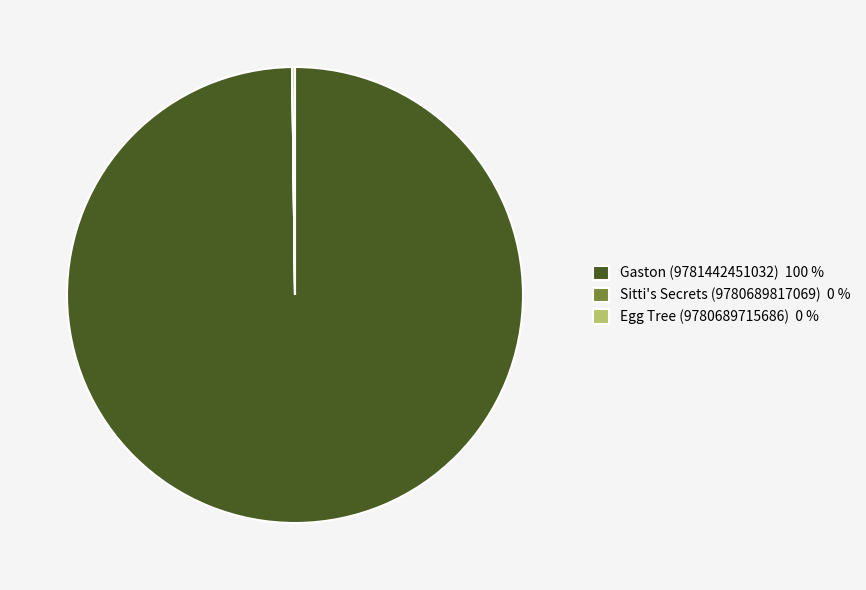

True or false: Gaston (9781442451032) 100 % accounts for 100% of the total.

True